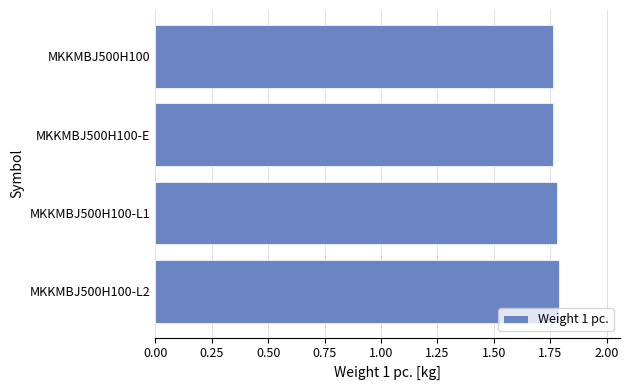

Count the values in the range 1 to 2.

4